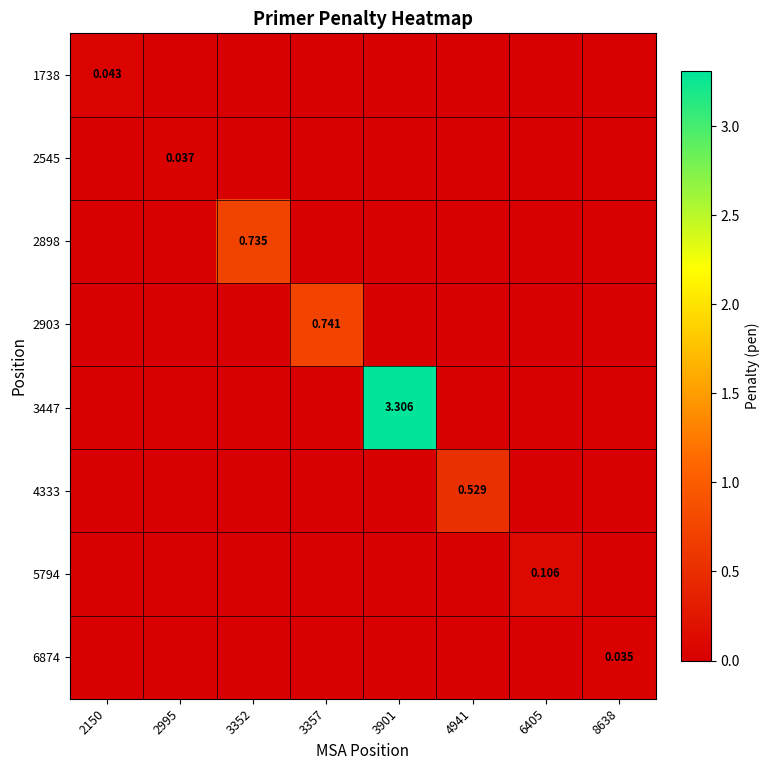

At which label does 6874 reach its minimum?

2150